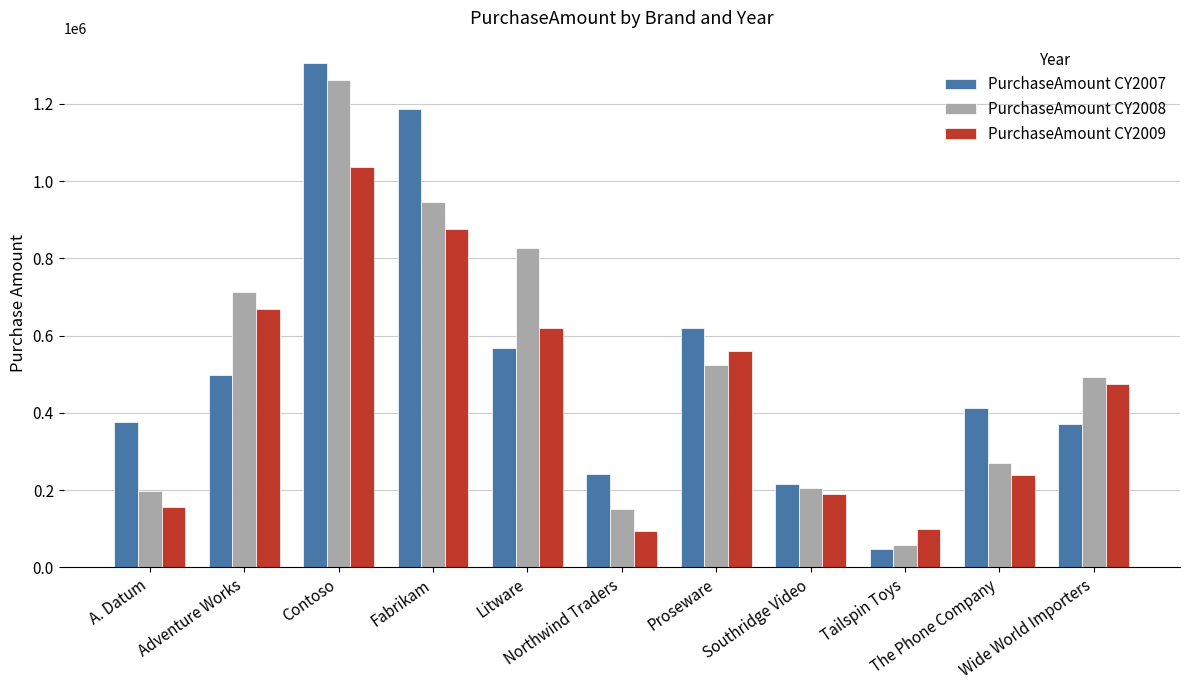

The PurchaseAmount CY2008 series shows 171594.9 at Wide World Importers. True or false?

False